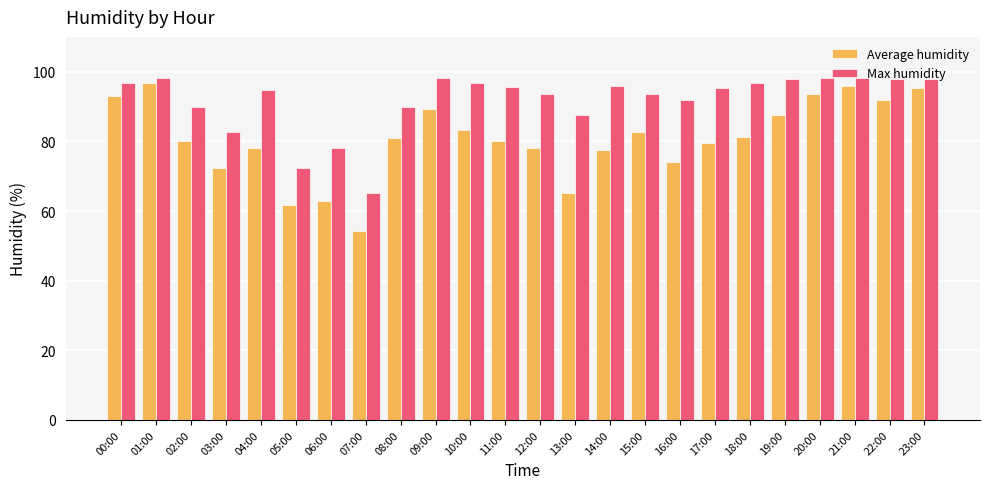

At how many categories does at least one series exceed 71?

23